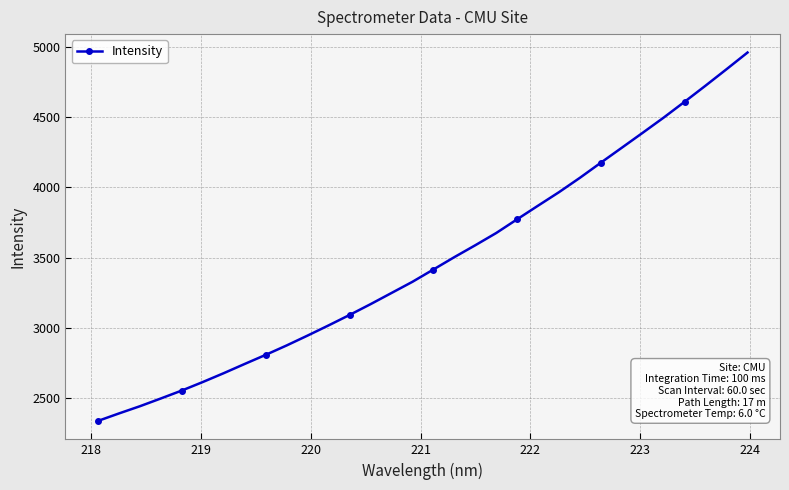

What is the value of the 19th point from the left?

3588.5